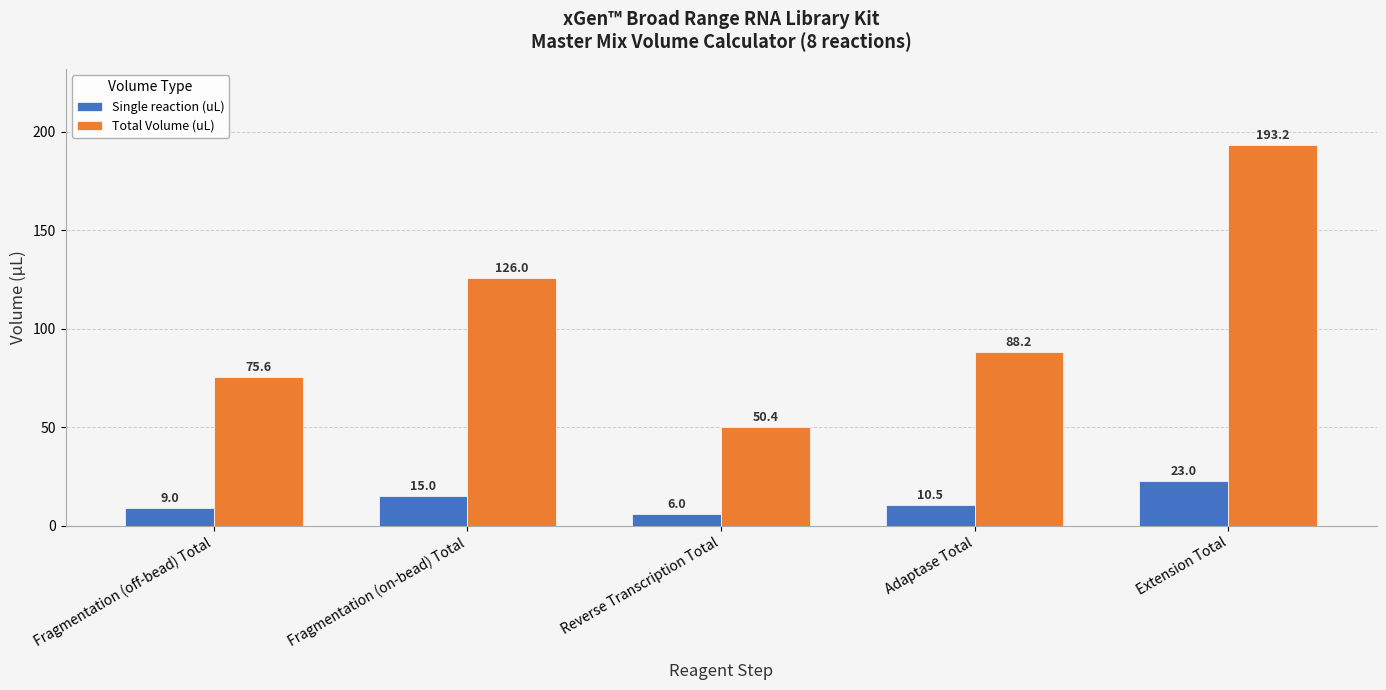

What is the difference between the maximum and second lowest values in the Single reaction (uL) series?

14.0